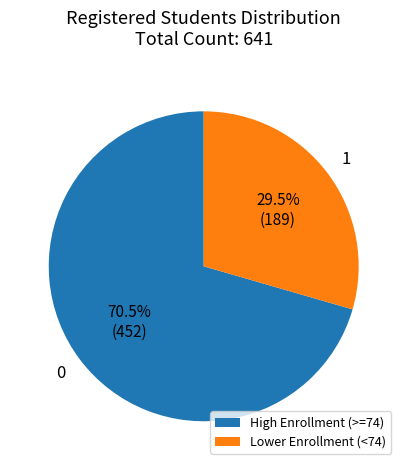

To the nearest percent, what is the difference between the largest and smallest slice percentages?

41%